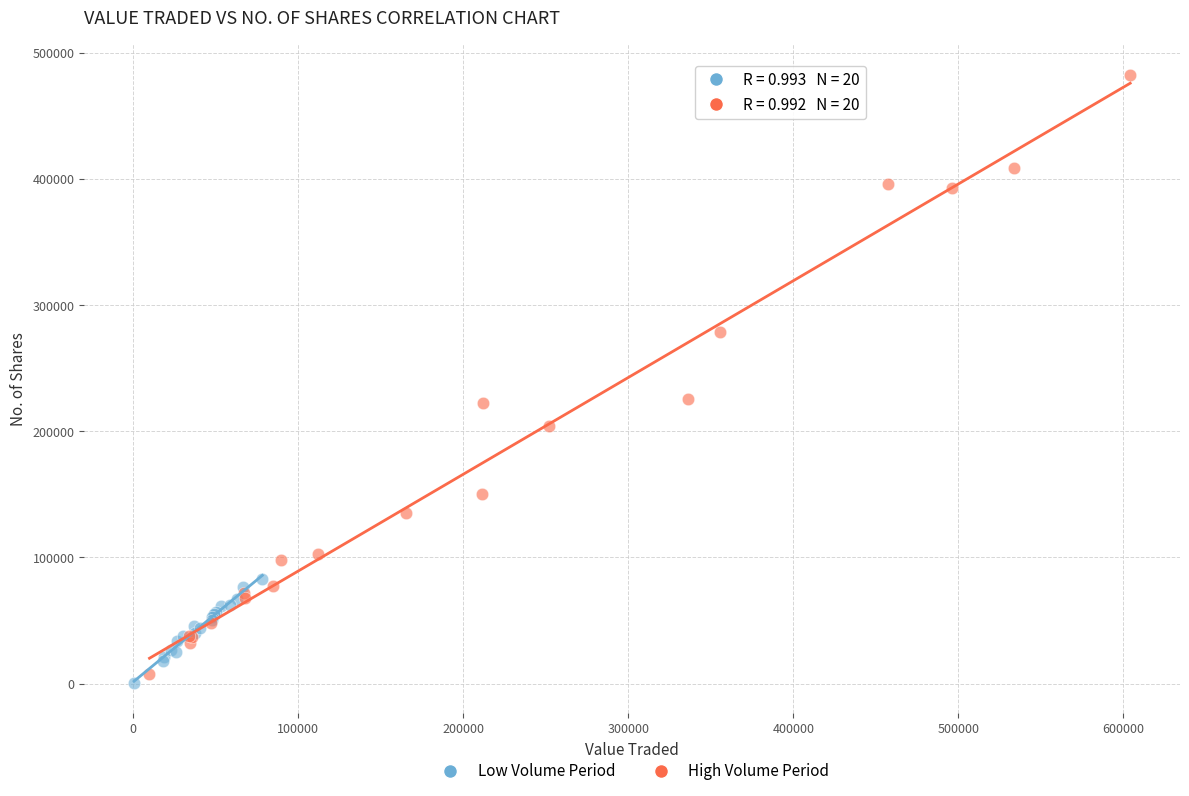

Which series contains the lowest Y value?

Low Volume Period